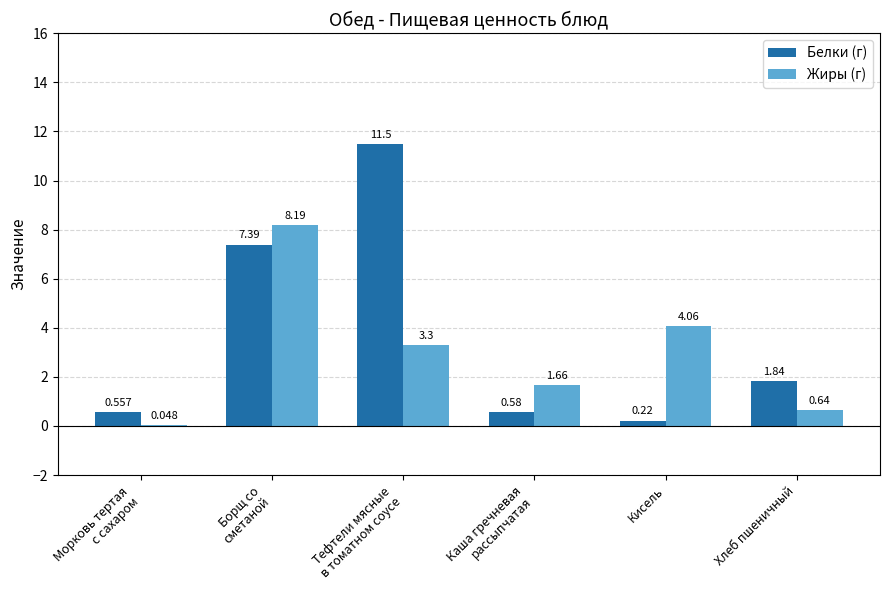

Which category has the highest value in the Белки (г) series?

Тефтели мясные
в томатном соусе